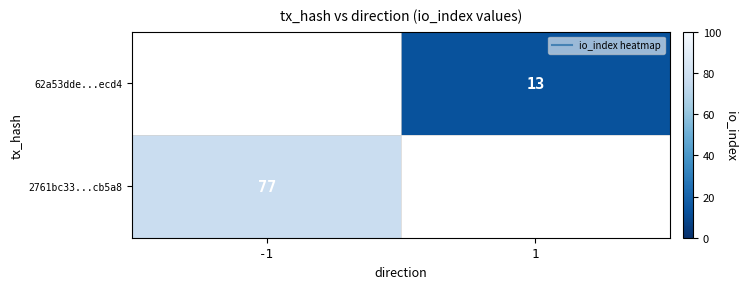

List the series in order of their overall mean, lowest first.

62a53dde...ecd4, 2761bc33...cb5a8